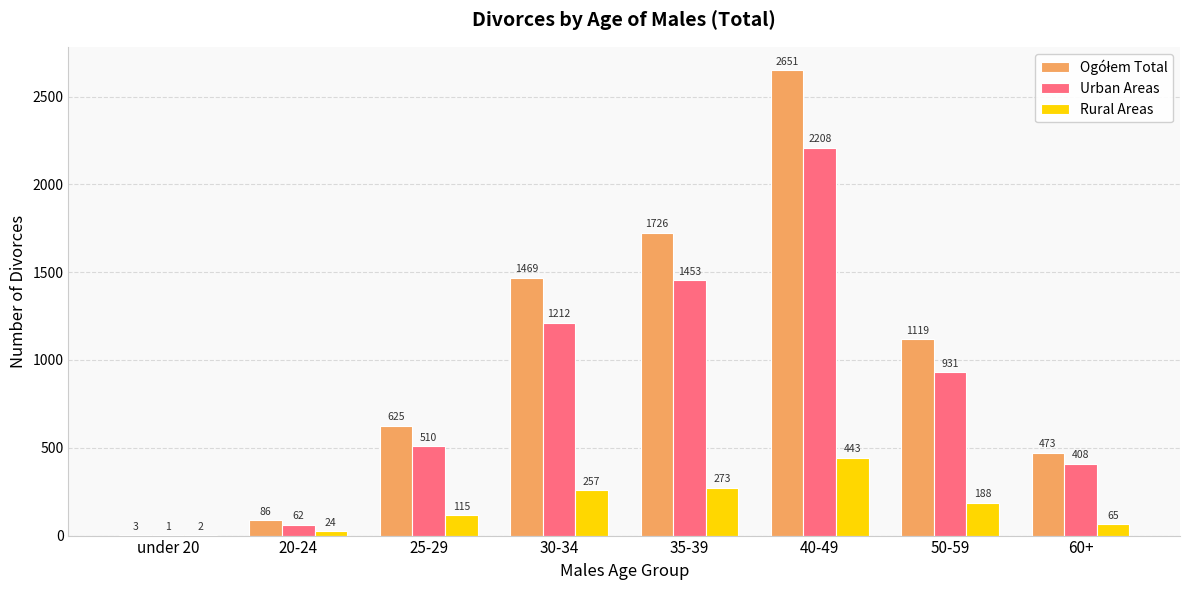

What is the sum of the Rural Areas values at 50-59 and 60+?

253